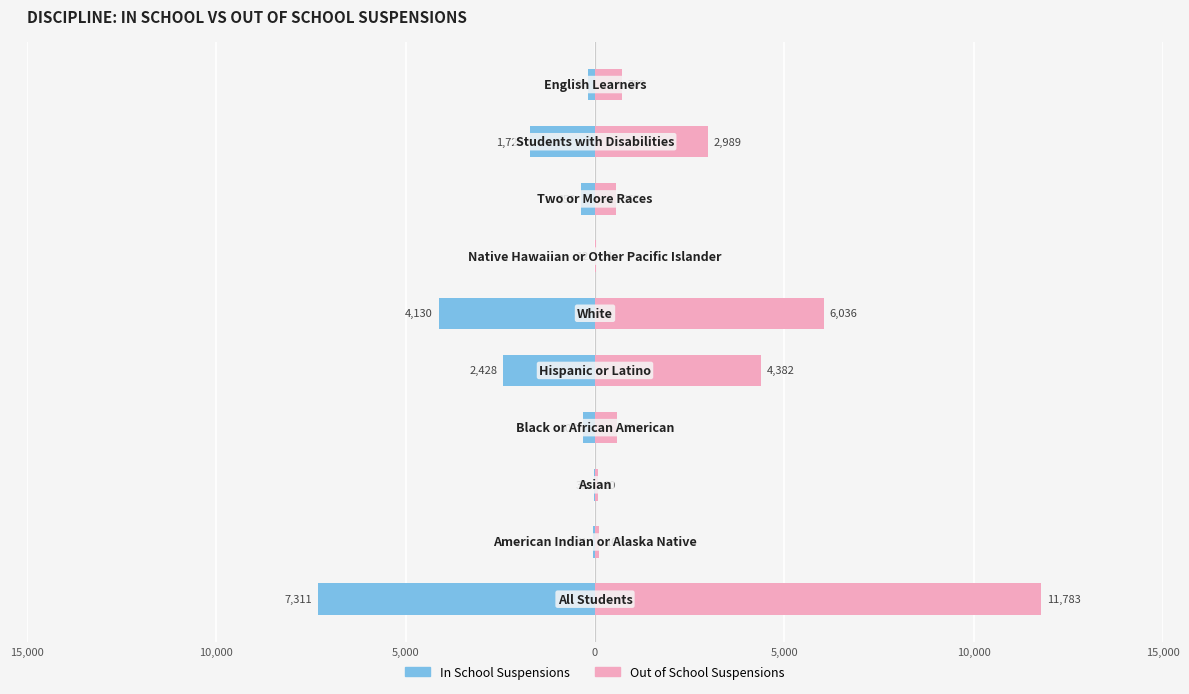

How many distinct data groups are displayed?

2